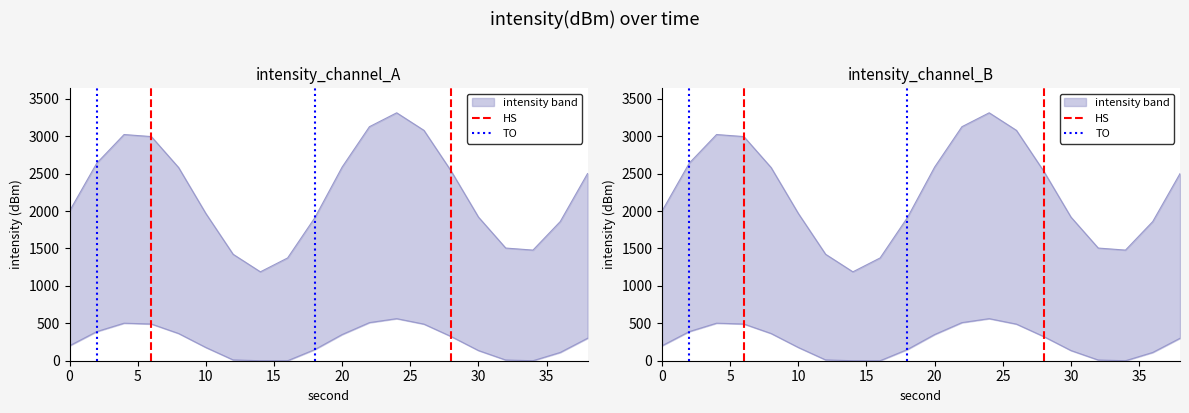

What is the sum of all HS values?

1